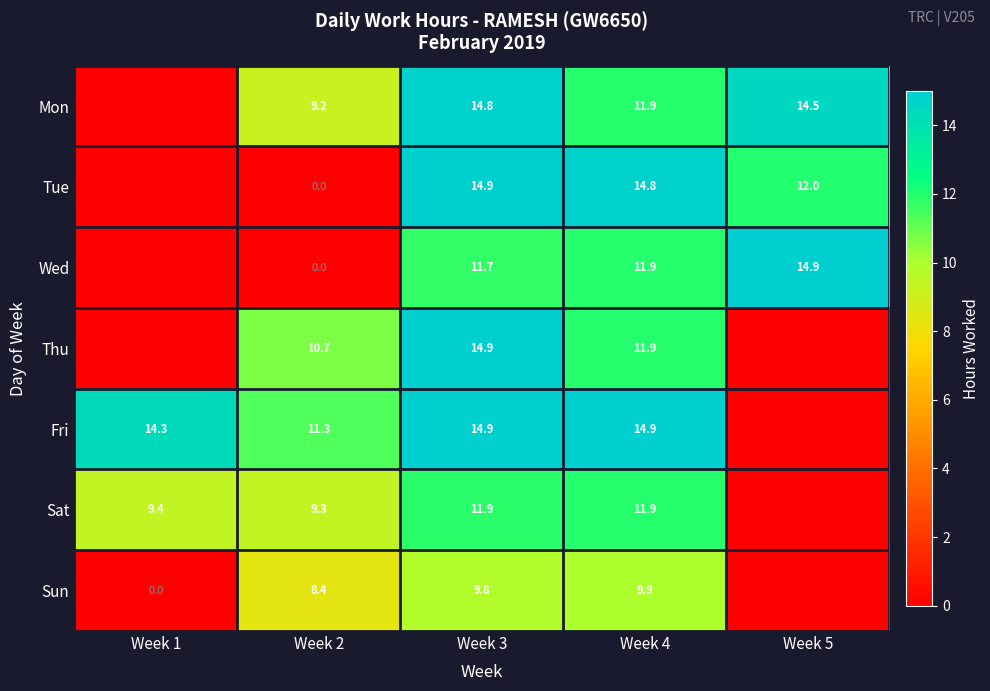

Which series changed the most between Week 2 and Week 3?

Tue